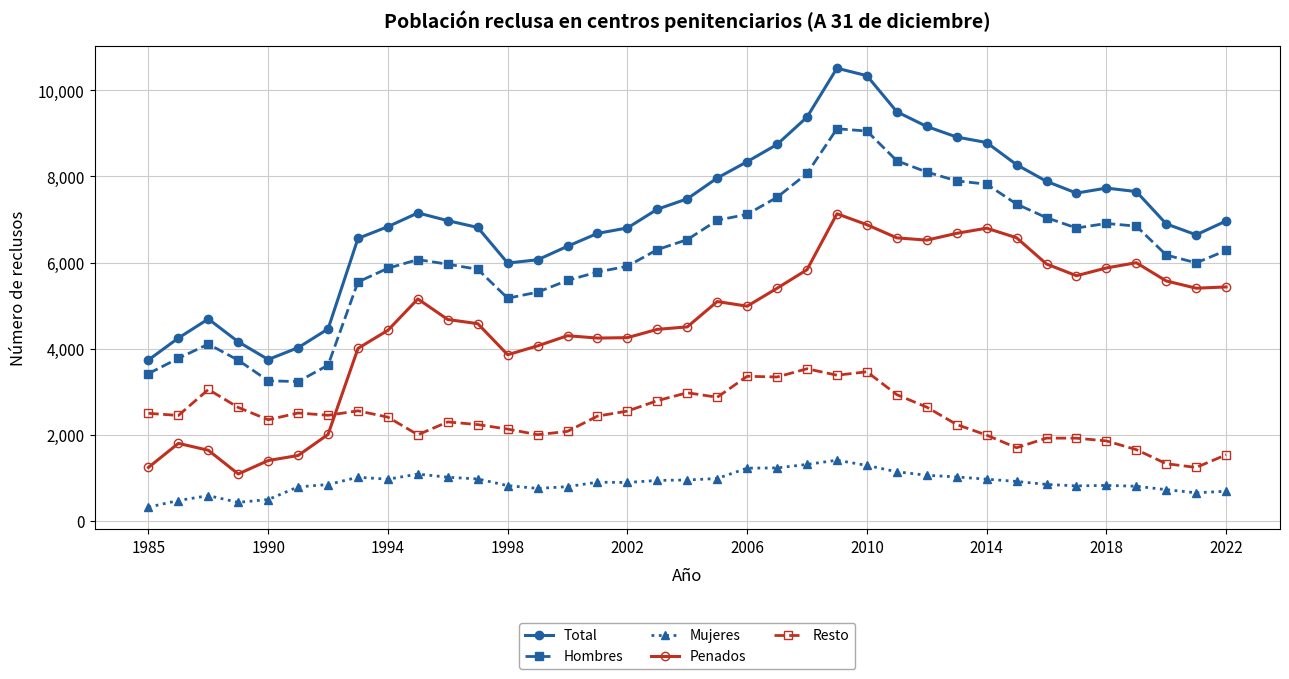

Rank the series by their maximum value, from lowest to highest.

Mujeres, Resto, Penados, Hombres, Total